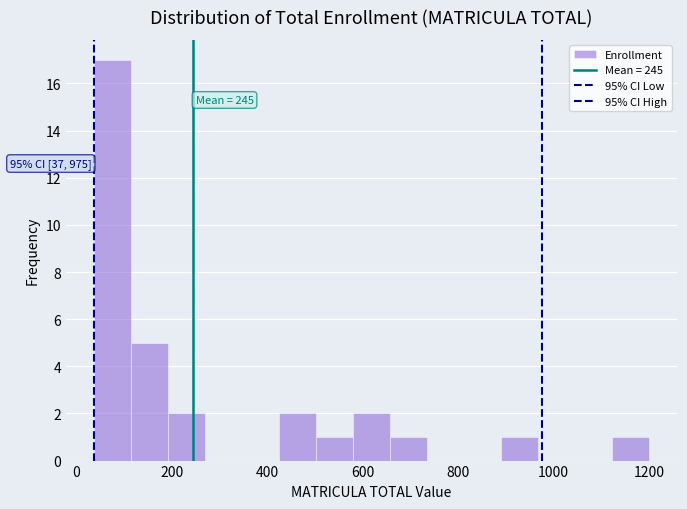

Read against the x-axis, roughly where is the centre of the tallest bar?

80